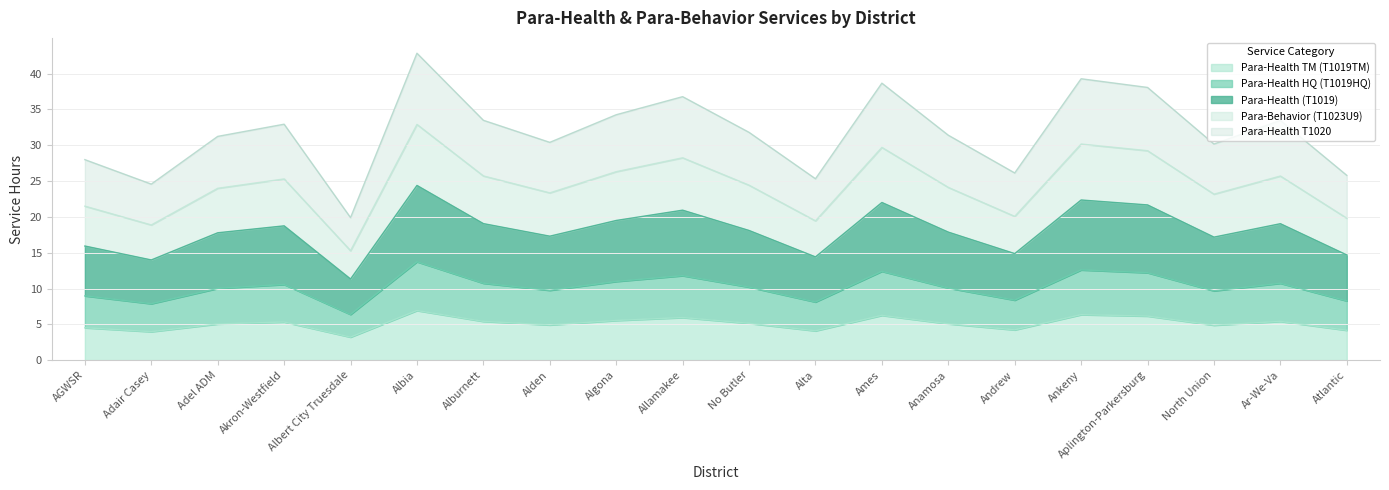

At which category does Para-Health HQ (T1019HQ) reach its first local valley?

Adair Casey